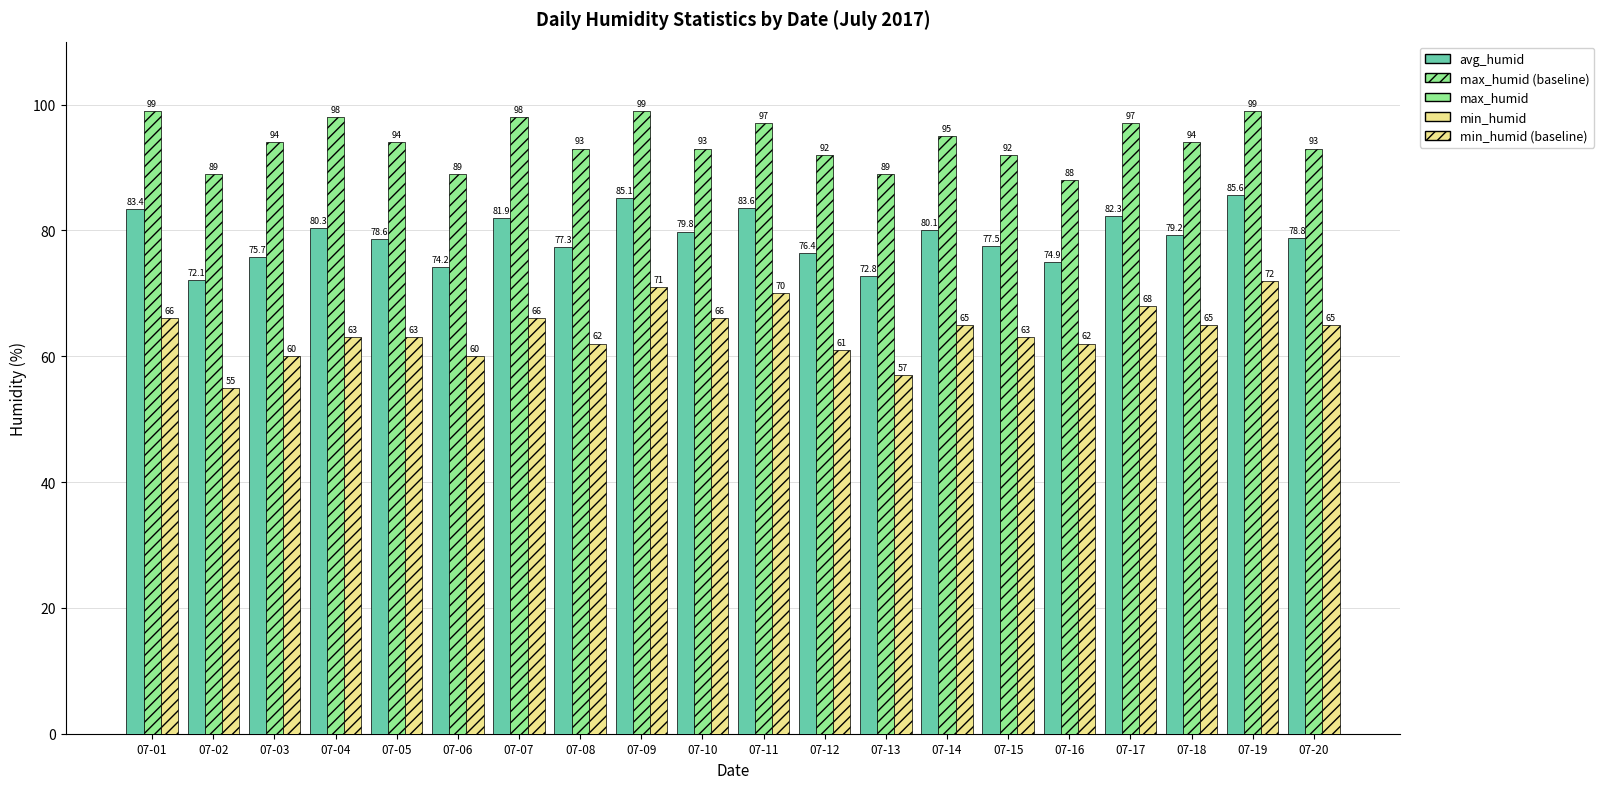

Reading right to left, extract all data points from this chart.

avg_humid: 78.8	85.6	79.2	82.3	74.9	77.5	80.1	72.8	76.4	83.6	79.8	85.1	77.3	81.9	74.2	78.6	80.3	75.7	72.1	83.4
max_humid: 93.0	99.0	94.0	97.0	88.0	92.0	95.0	89.0	92.0	97.0	93.0	99.0	93.0	98.0	89.0	94.0	98.0	94.0	89.0	99.0
min_humid: 65.0	72.0	65.0	68.0	62.0	63.0	65.0	57.0	61.0	70.0	66.0	71.0	62.0	66.0	60.0	63.0	63.0	60.0	55.0	66.0